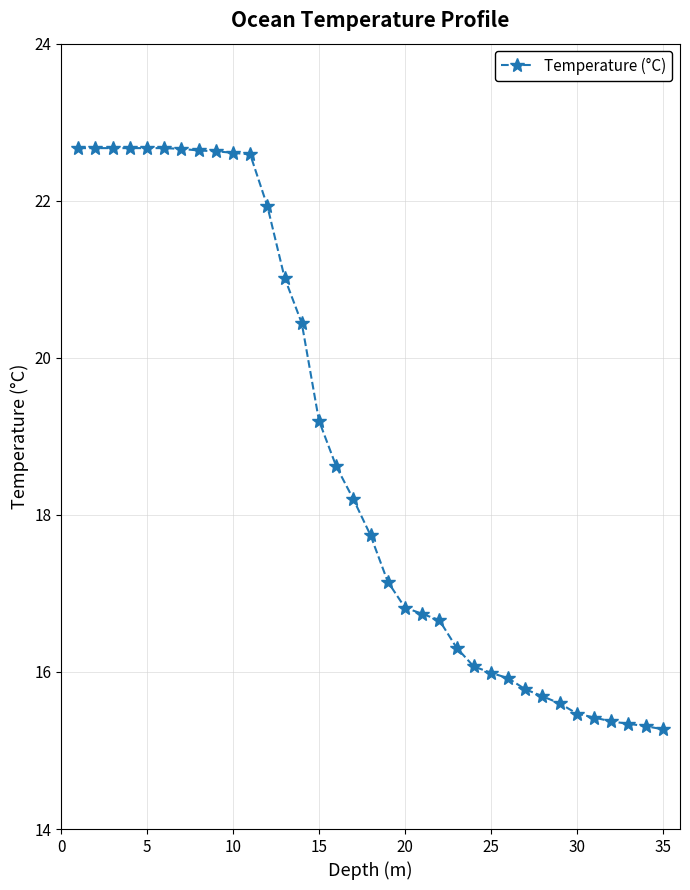

What is the sum of all values?

657.2